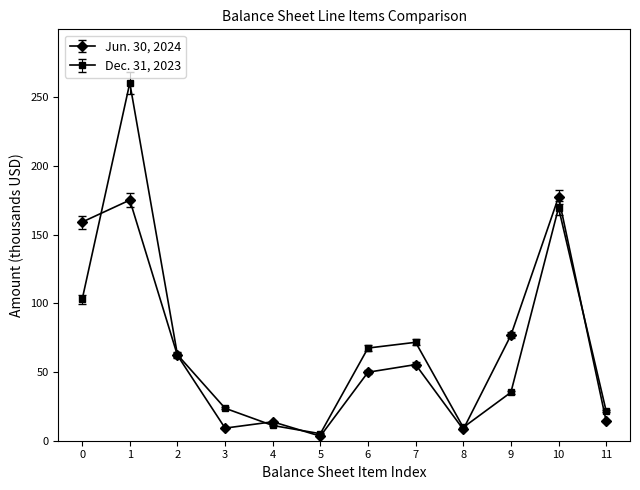

What is the spread (max minus min) of values at 8?

1.4